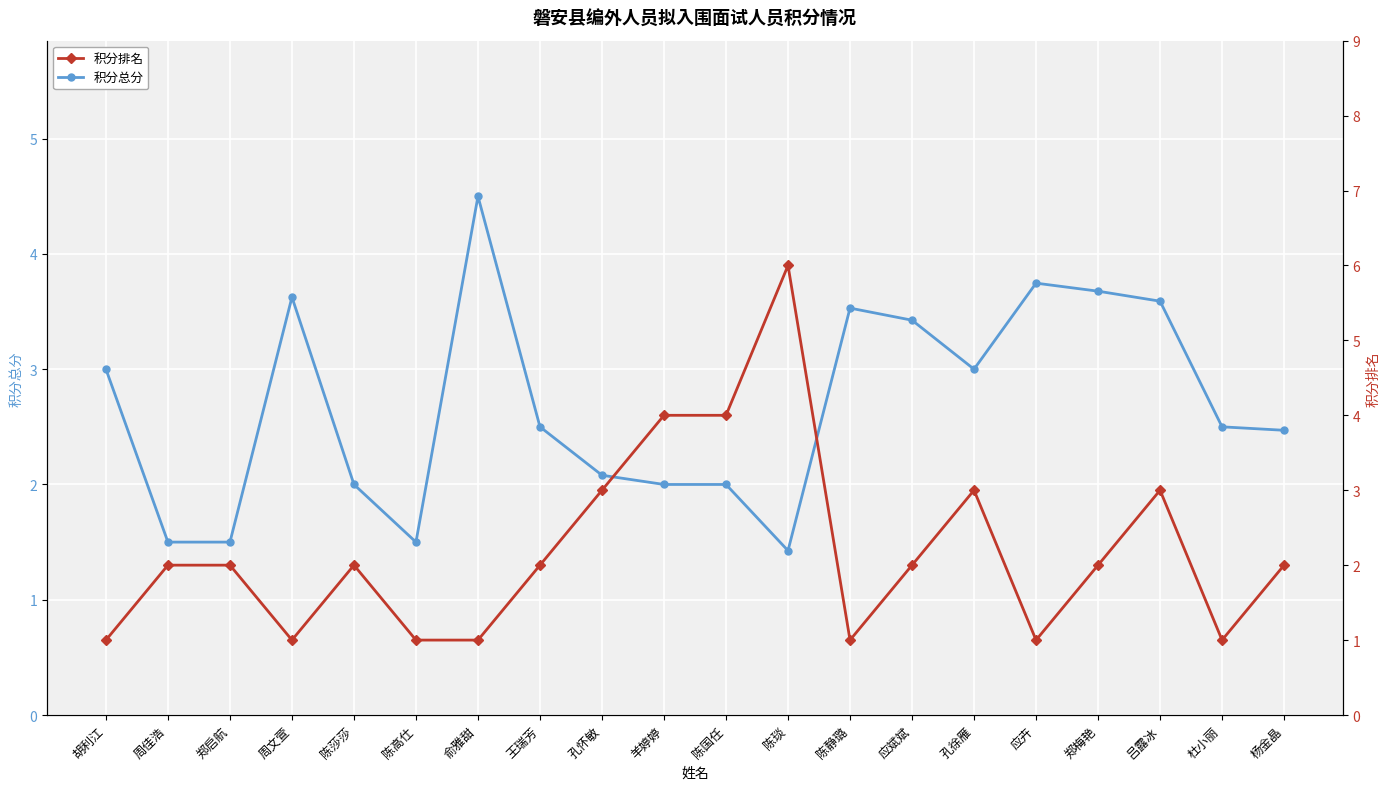

How many interior local peaks does the 积分排名 series have?

4